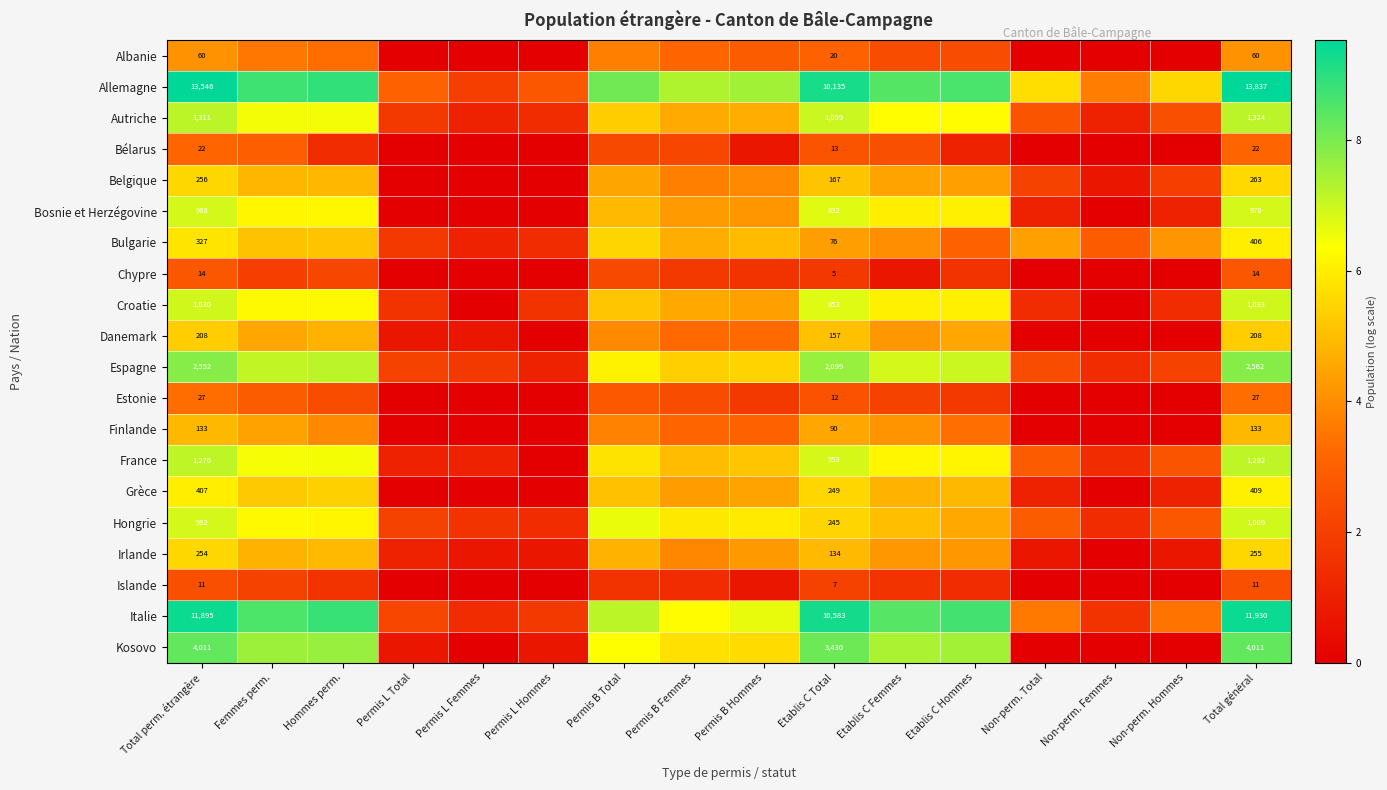

At Total perm. étrangère, list the series in order from smallest to largest.

Islande, Chypre, Bélarus, Estonie, Albanie, Finlande, Danemark, Irlande, Belgique, Bulgarie, Grèce, Bosnie et Herzégovine, Hongrie, Croatie, France, Autriche, Espagne, Kosovo, Italie, Allemagne